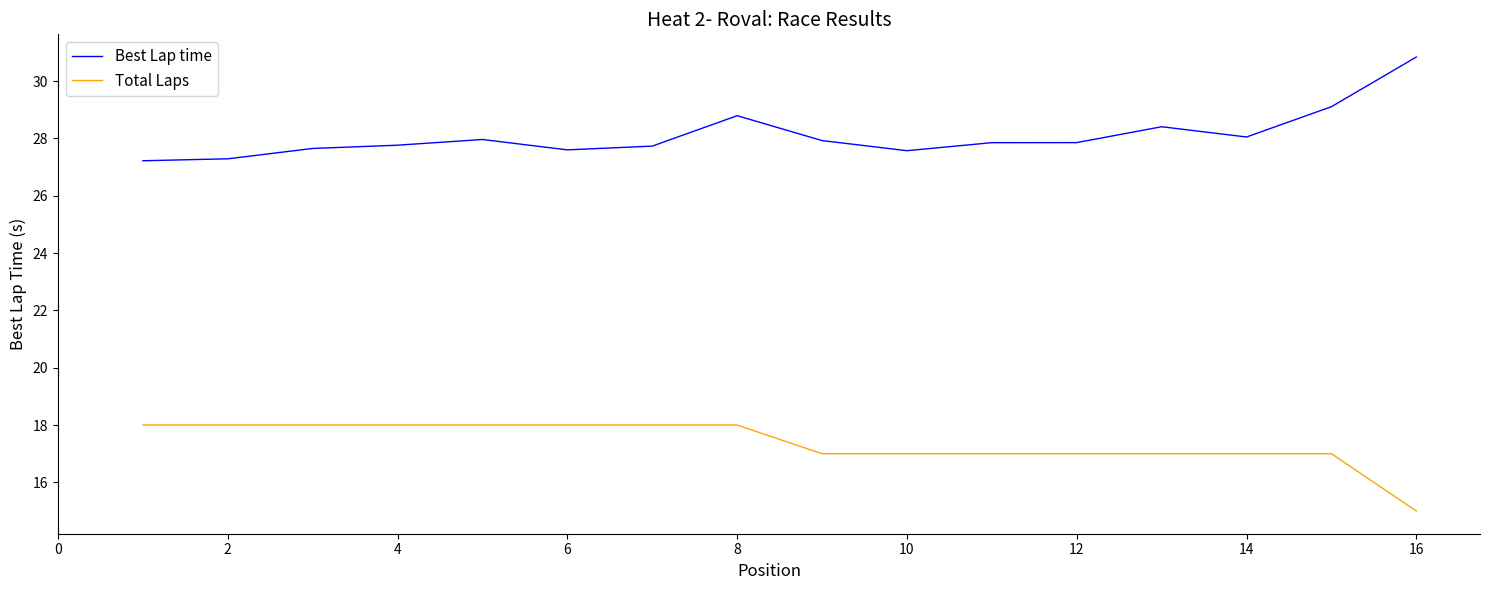

What is the smallest value displayed?

15.0